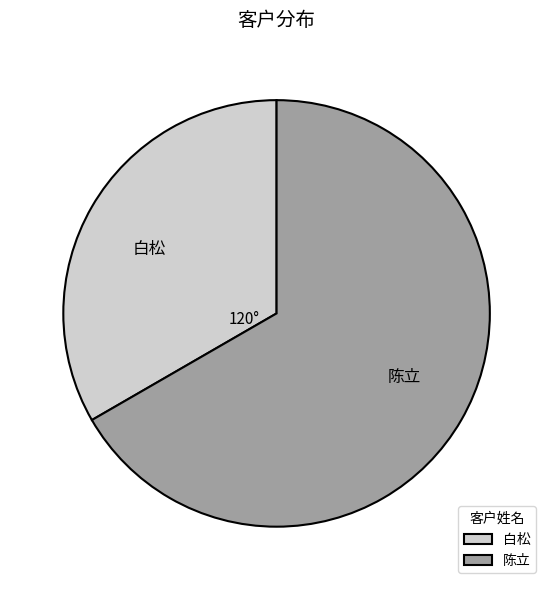

Does 白松 represent more than half of the total?

No